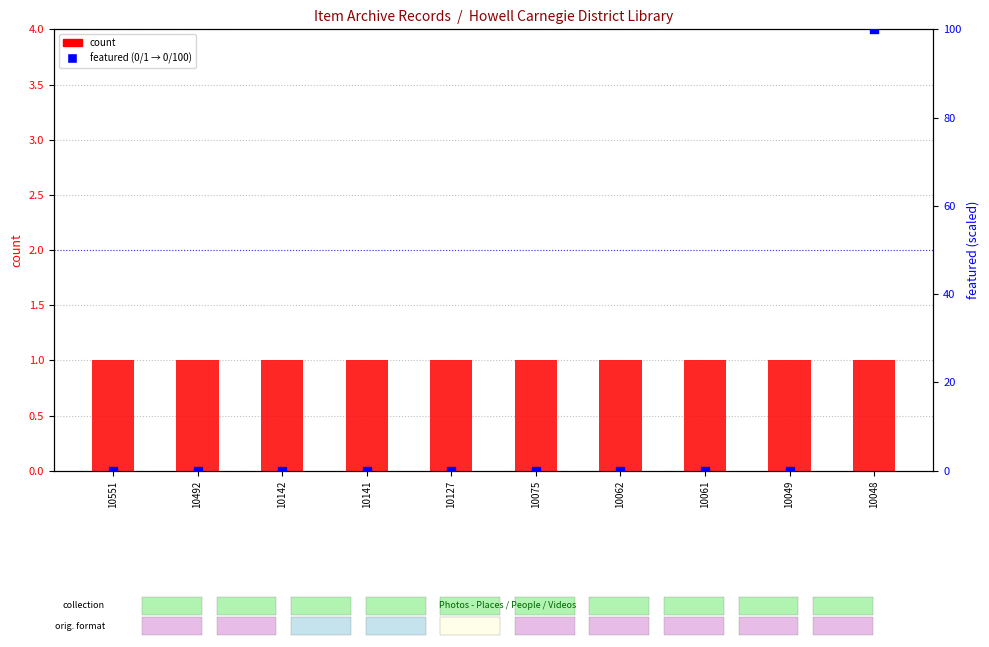

At how many categories does at least one series exceed 42?

1